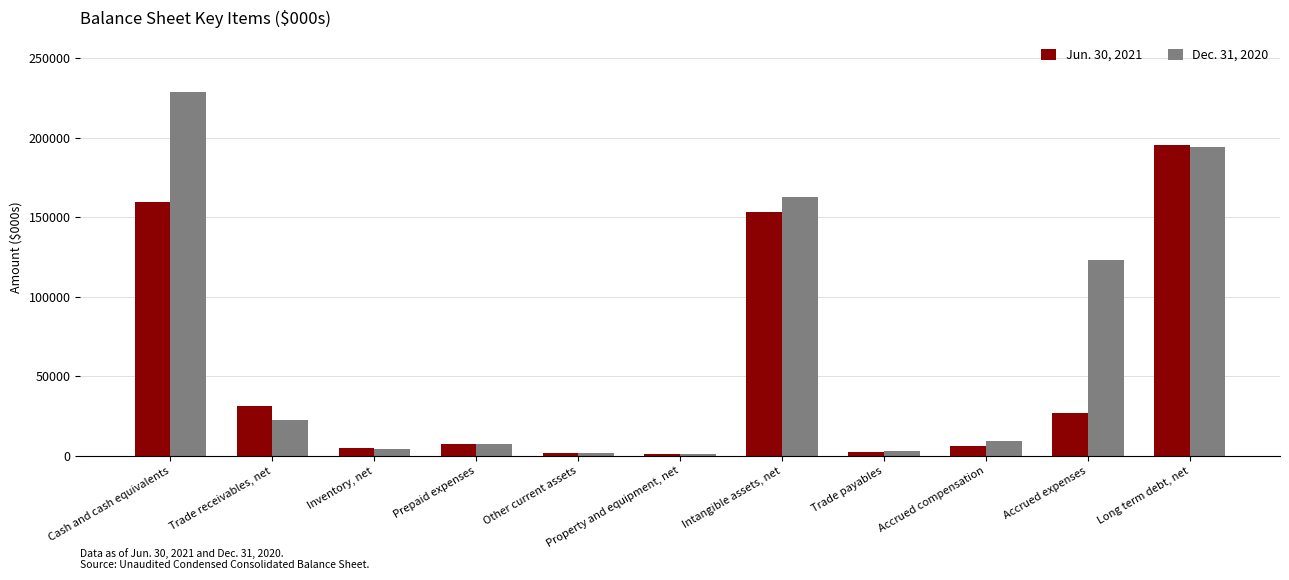

What is the minimum value shown in the chart?

938